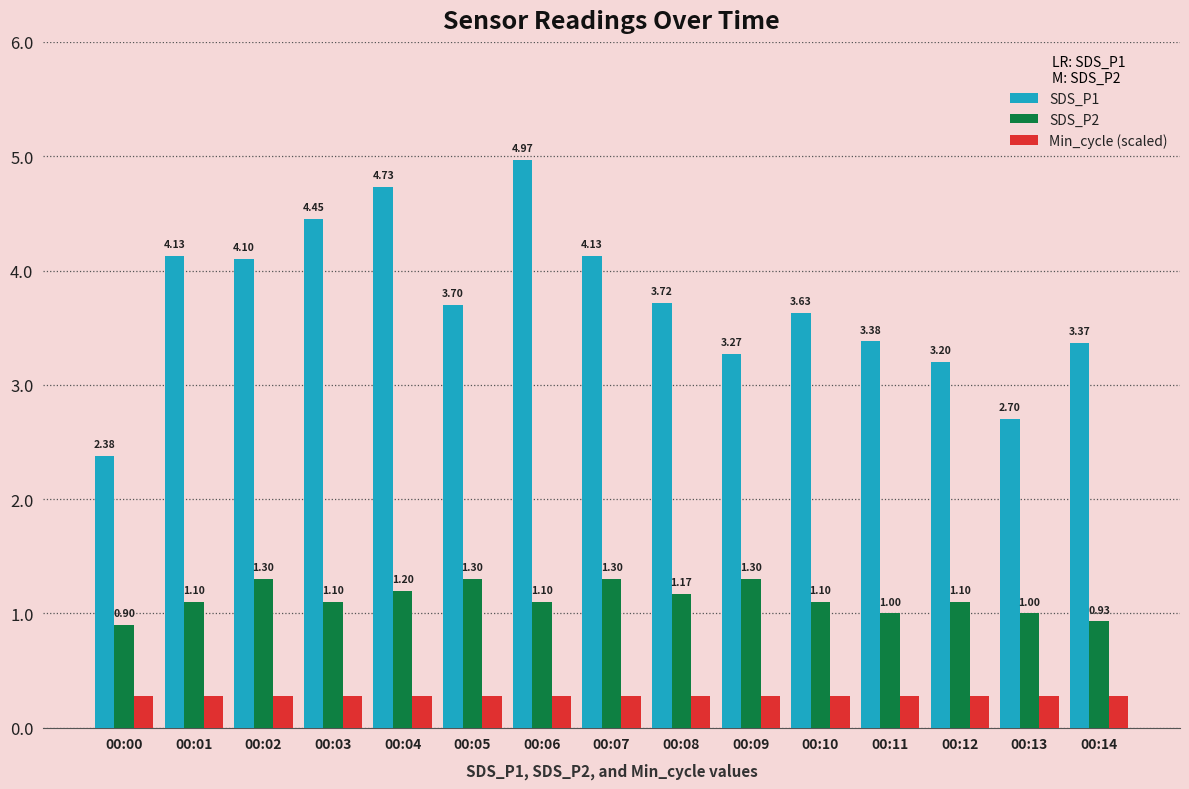

What is the sum of all SDS_P1 values?

55.9